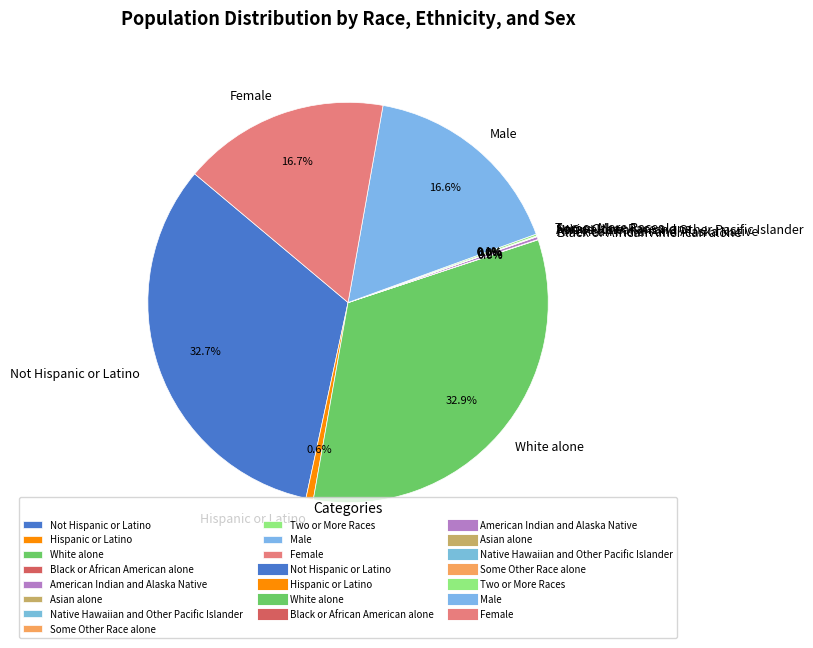

Combined, do Female and Male account for over 50%?

No